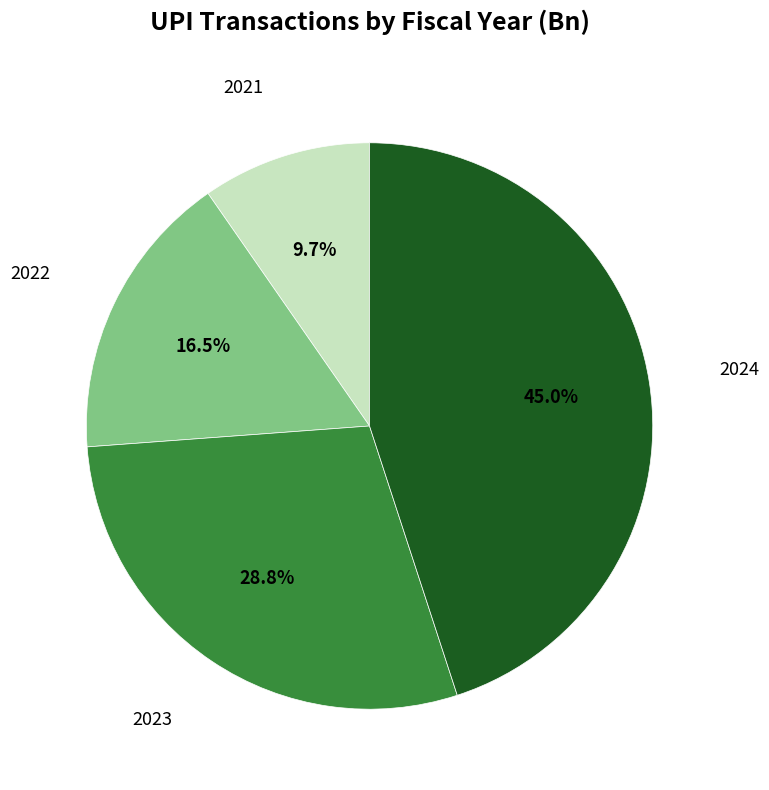

Is there a majority slice in this chart?

No